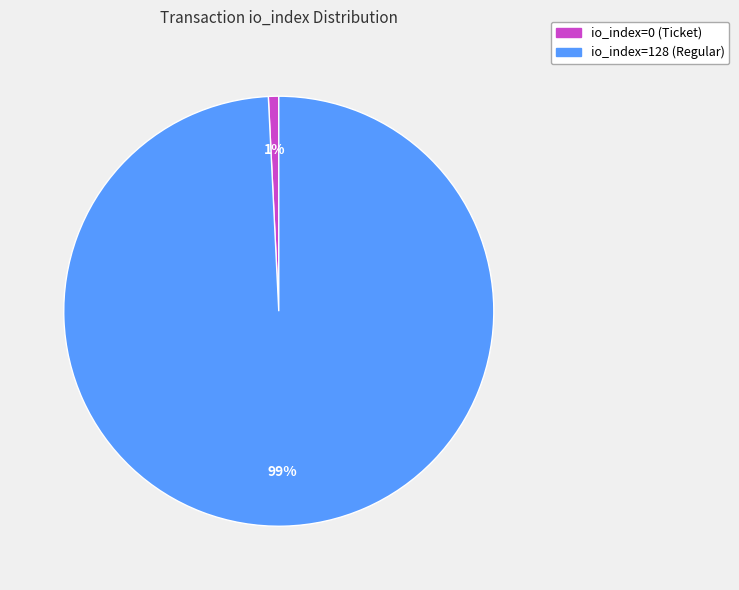

Count the number of slices in the pie.

2